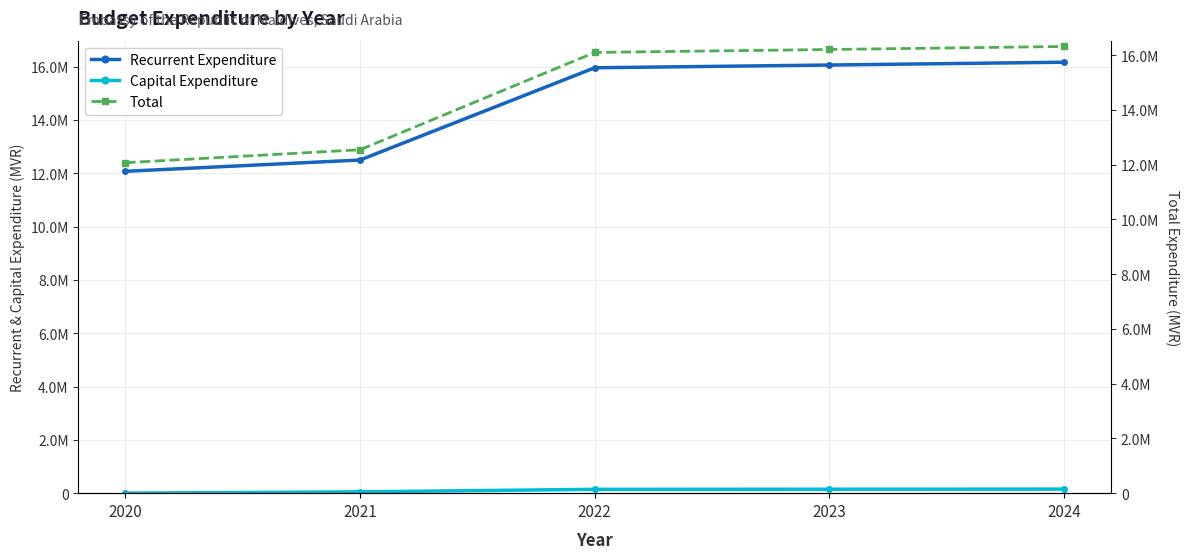

What is the average value of the Total series?

14650885